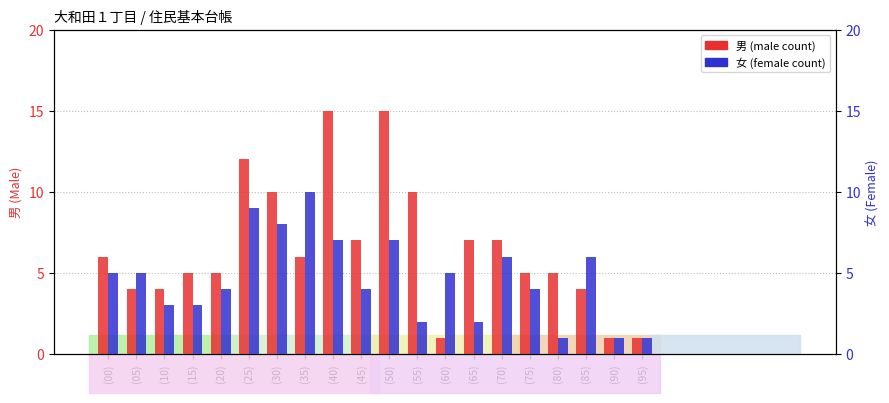

At how many categories does at least one series exceed 14?

2